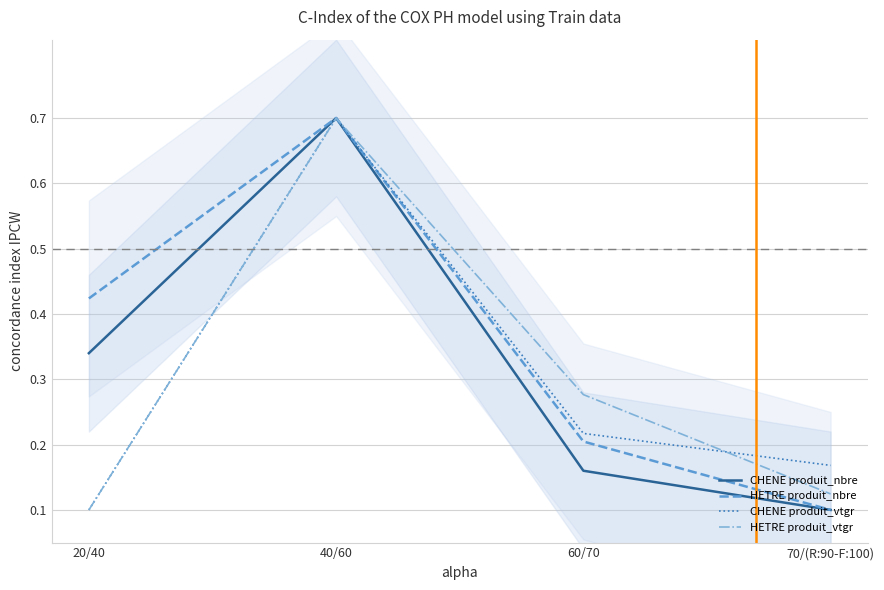

What is the difference between the CHENE produit_nbre values at 70/(R:90-F:100) and 20/40?

0.2